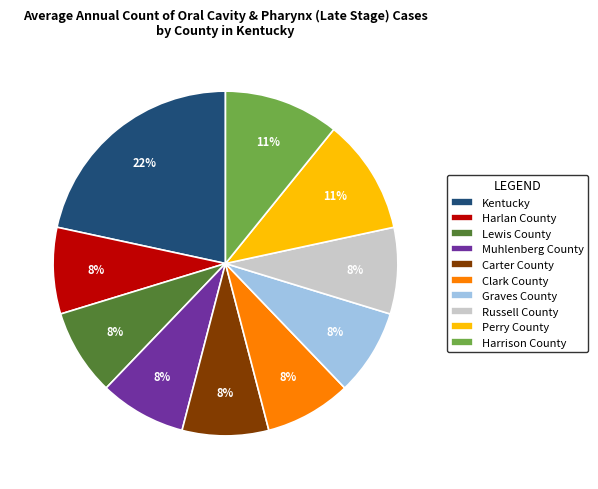

Do Carter County and Kentucky together represent more than half of the pie?

No